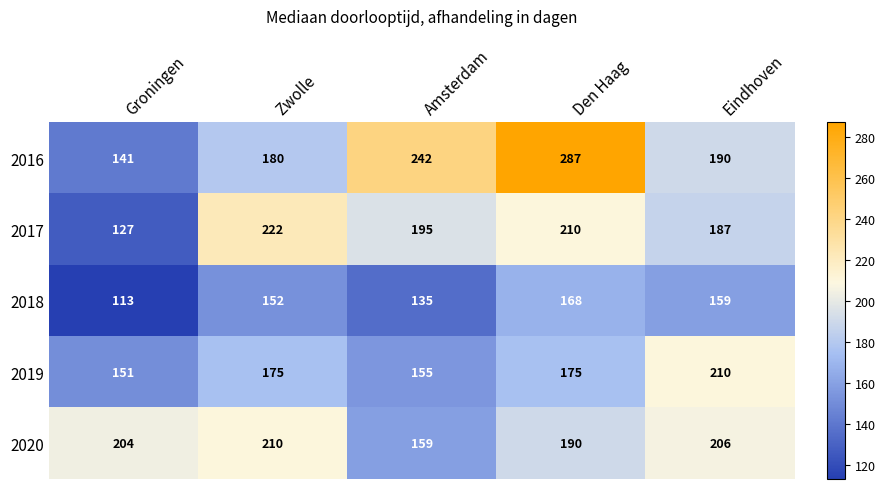

How many data points in 2019 are less than 175?

2